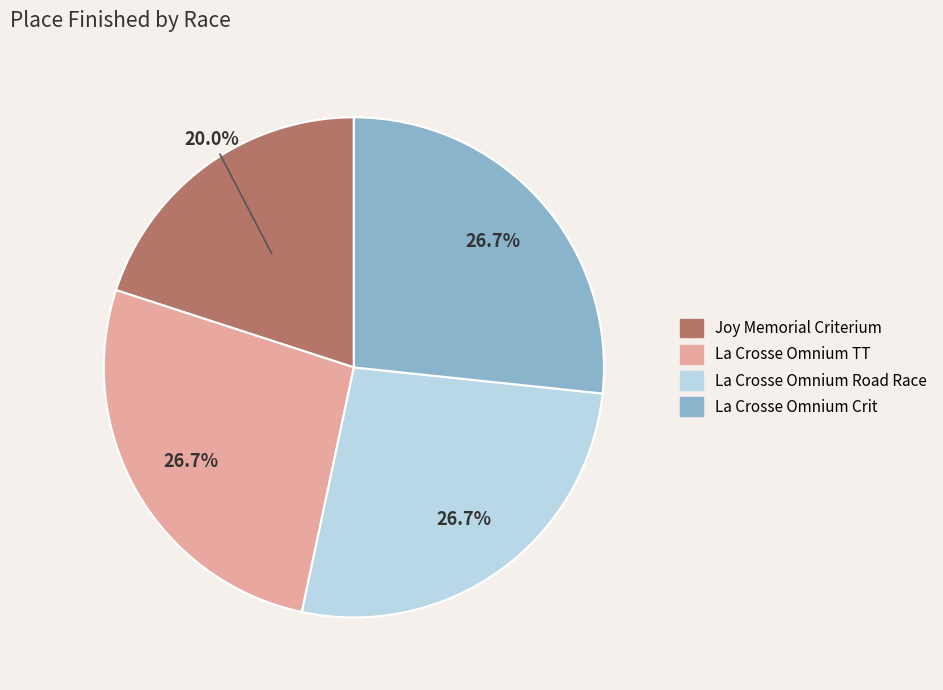

Is there a majority slice in this chart?

No